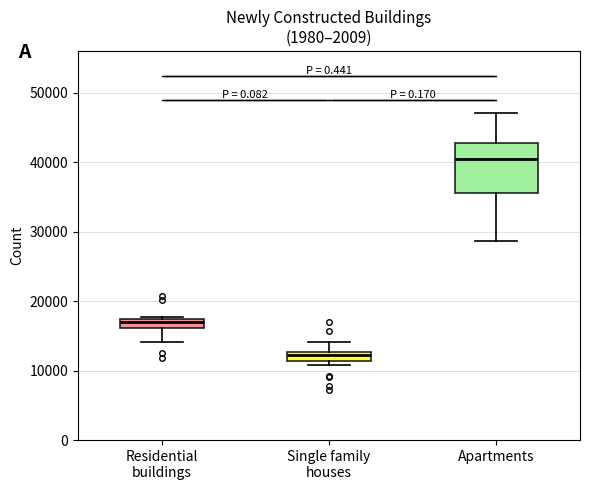

Where does the lower whisker of the box for Apartments end on the y-axis? The values are not printed on the chart, so give them approximately, as read against the axis.

29000